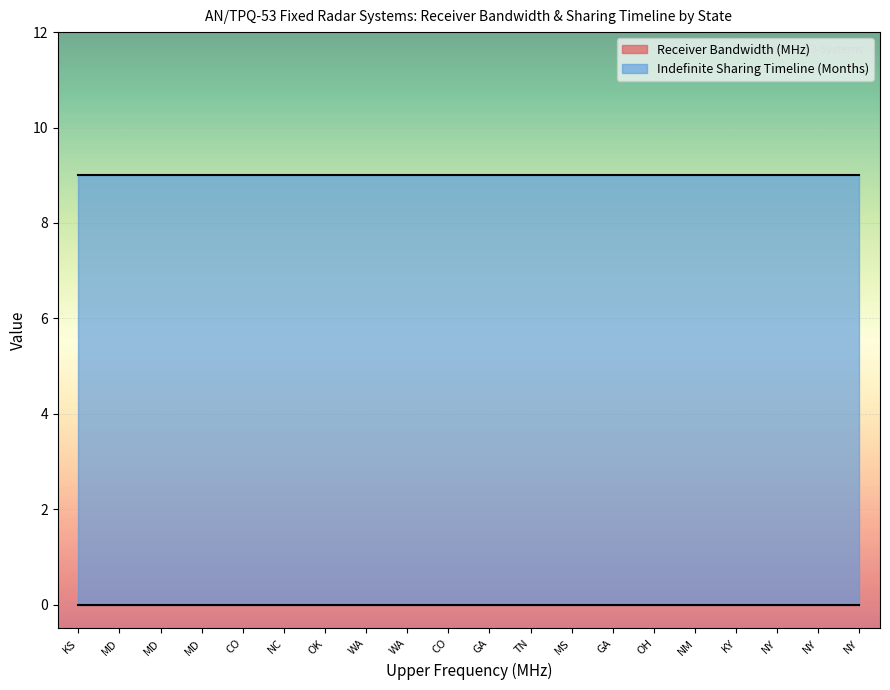

Between MD and CO, which is larger?

MD